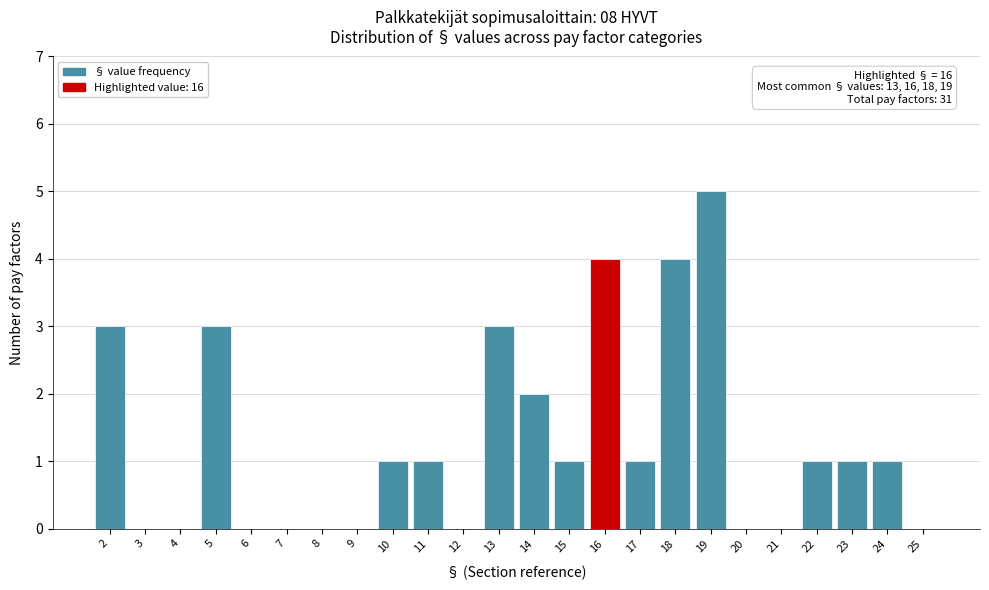

Over which range of the x-axis is the bar tallest?

18.5 to 19.5